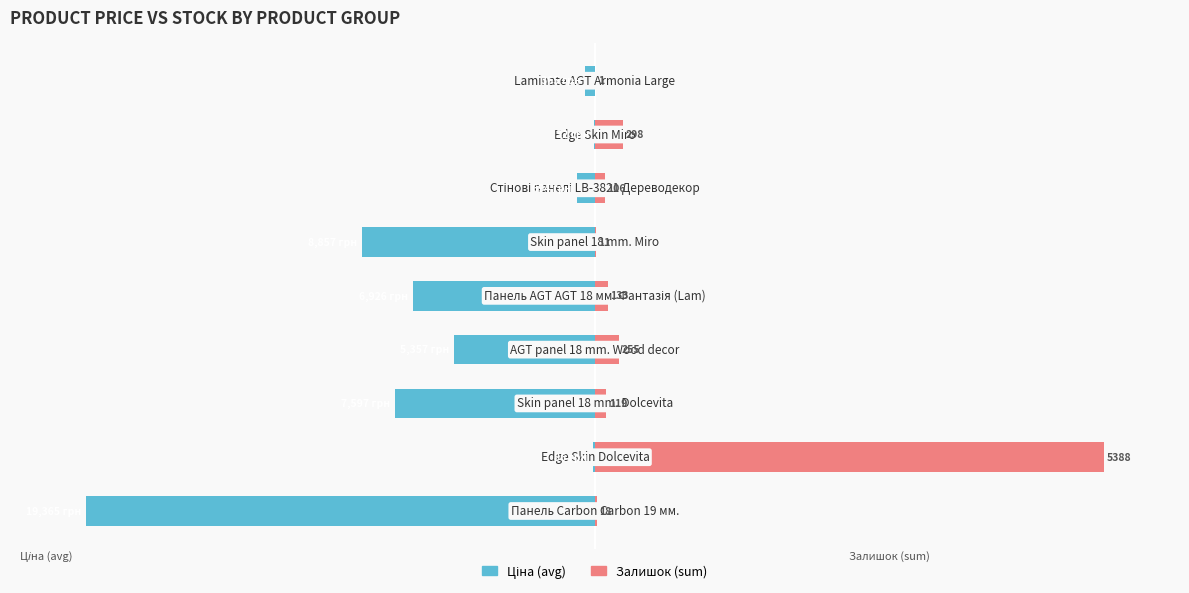

How many series are shown in this chart?

2